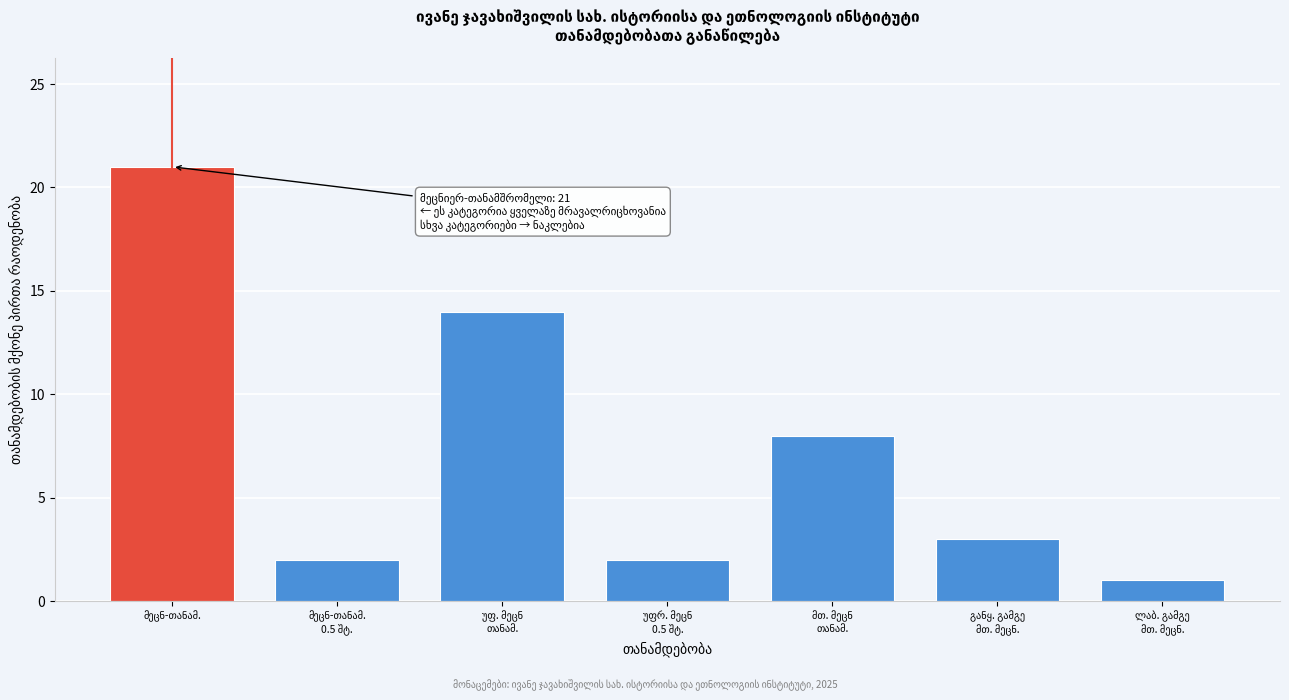

Reading left to right, list all the values displayed in this chart.

21	2	14	2	8	3	1